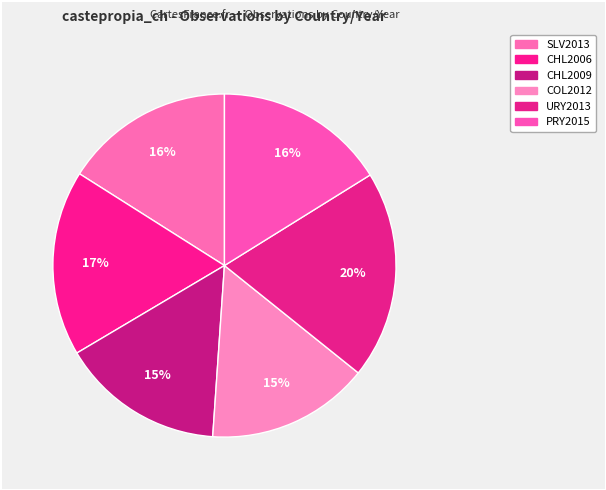

How many segments does this pie chart have?

6